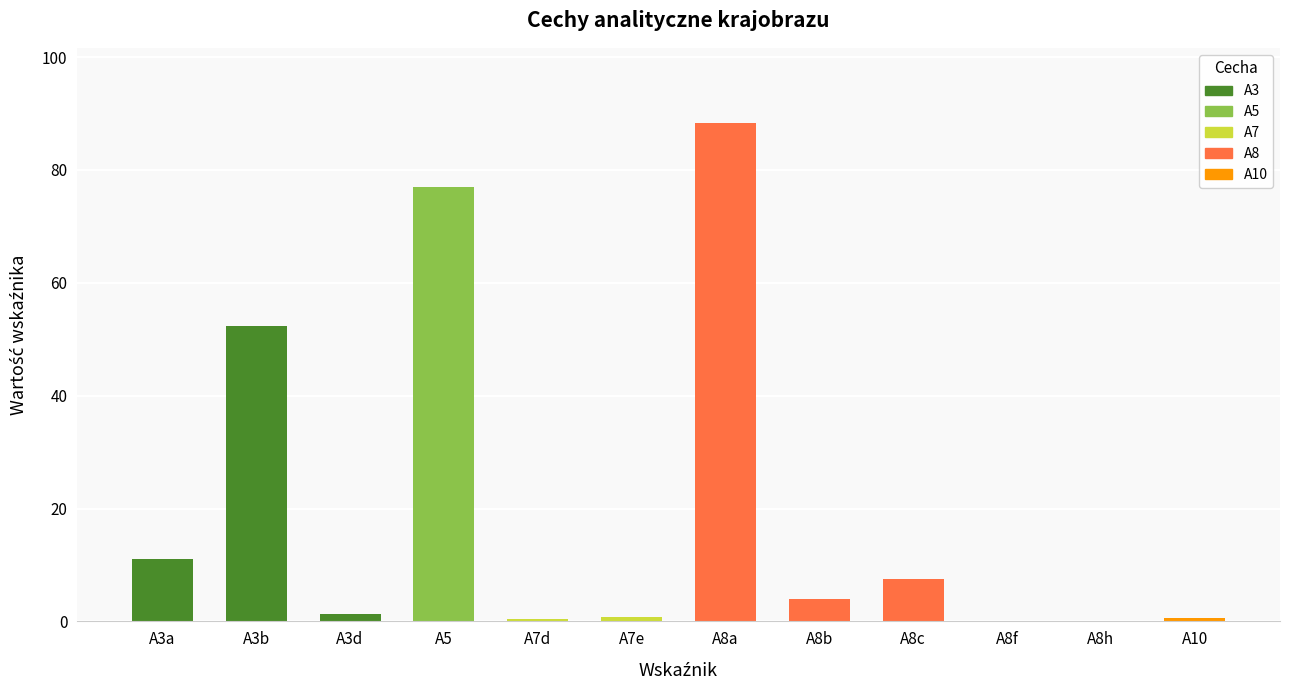

How many data points does each series have?

12